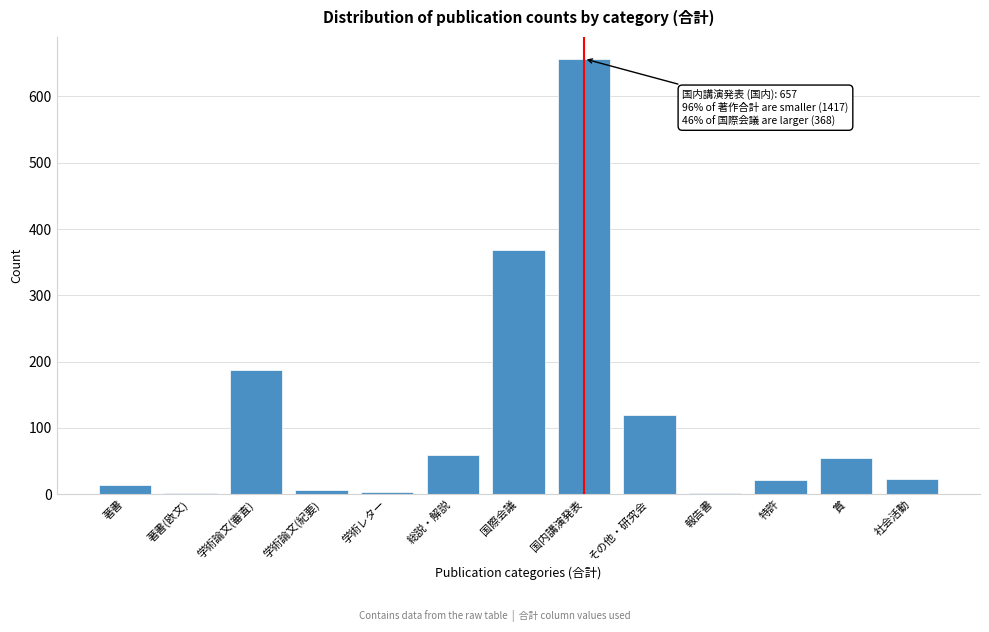

What is the maximum value shown in the chart?

657